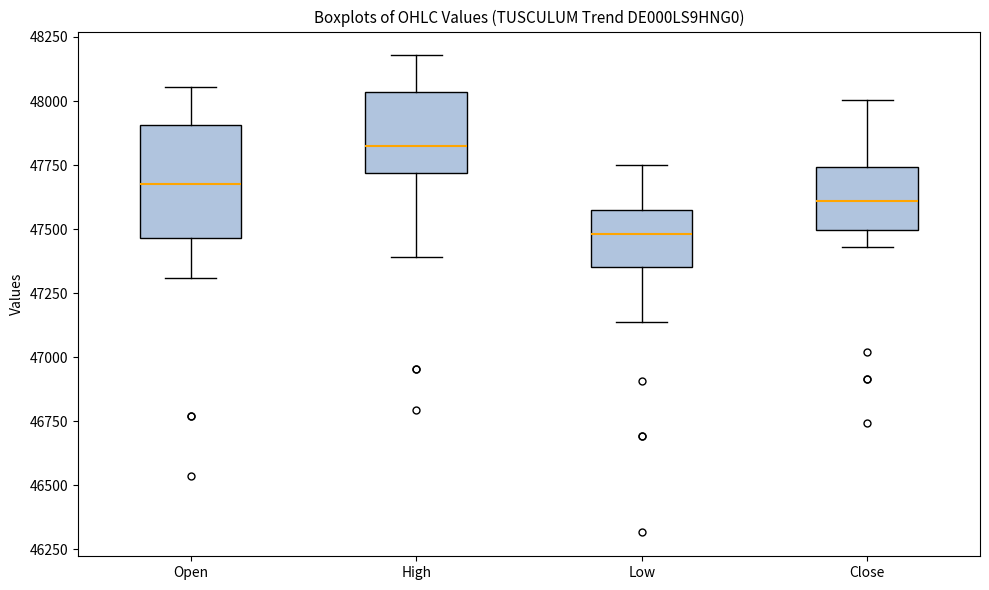

Reading left to right, transcribe this box plot: for each box, give where its median line is, the range the box spans, and where its two whiskers end, as read against the y-axis. The values are not printed on the chart, so give them approximately, as read against the axis.

Open: median 47700, box 47450 to 47900, whiskers 47300 to 48050
High: median 47850, box 47700 to 48050, whiskers 47400 to 48200
Low: median 47500, box 47350 to 47600, whiskers 47150 to 47750
Close: median 47600, box 47500 to 47750, whiskers 47450 to 48000